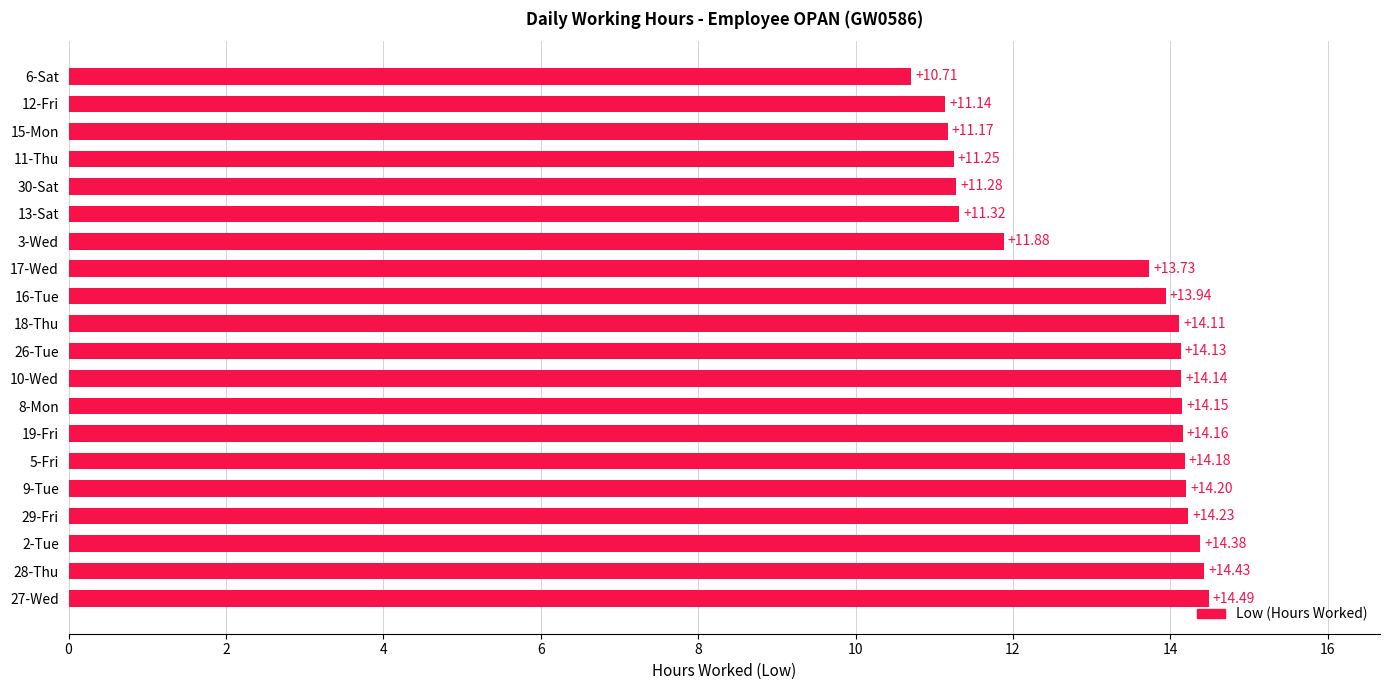

Approximately how many times larger is the value at 9-Tue compared to 26-Tue?

1.0